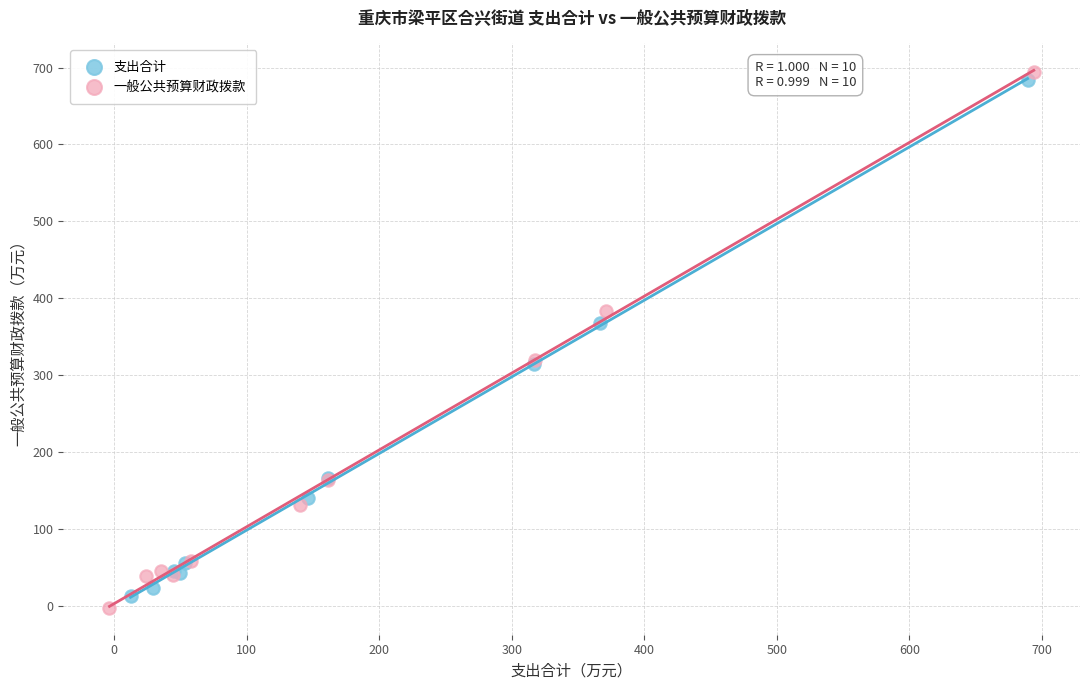

Which series reaches the minimum Y coordinate?

一般公共预算财政拨款